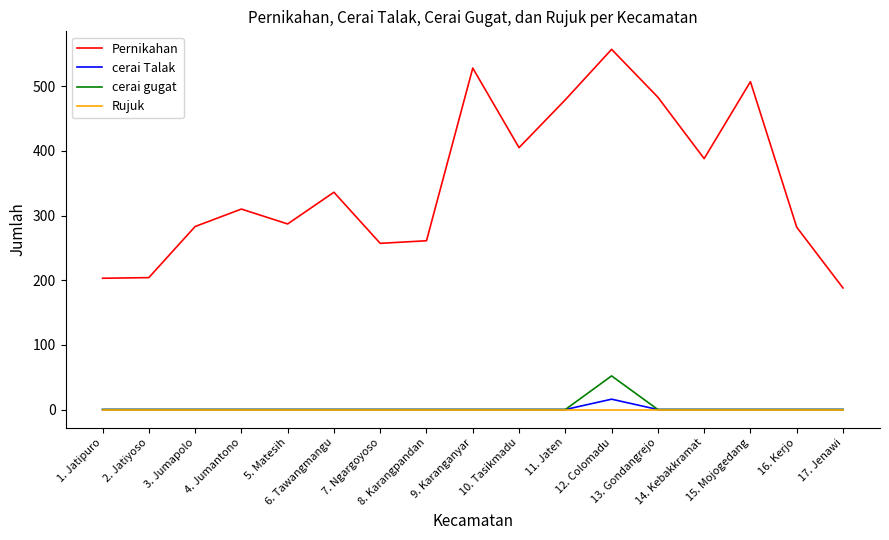

Count the number of categories in the chart.

17